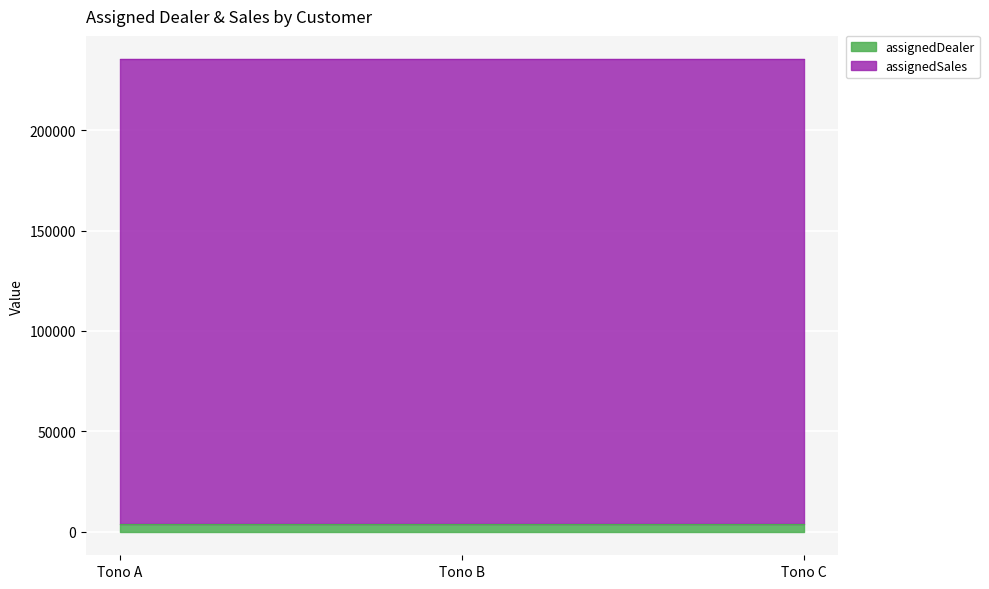

The assignedSales series shows 107692 at Tono B. True or false?

False